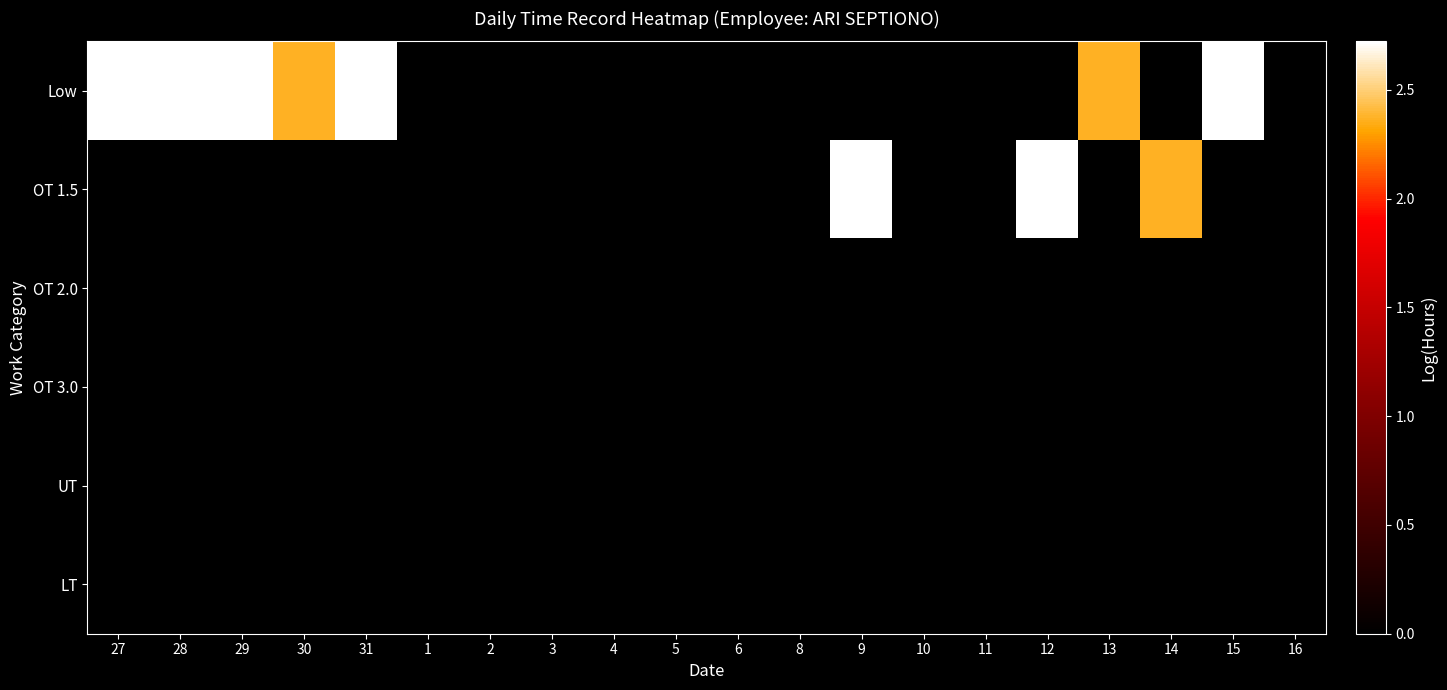

Reading left to right, list all the values displayed in this chart.

Low: 27=2.7	28=2.7	29=2.7	30=2.4	31=2.7	1=0.0	2=0.0	3=0.0	4=0.0	5=0.0	6=0.0	8=0.0	9=0.0	10=0.0	11=0.0	12=0.0	13=2.4	14=0.0	15=2.7	16=0.0
OT 1.5: 27=0.0	28=0.0	29=0.0	30=0.0	31=0.0	1=0.0	2=0.0	3=0.0	4=0.0	5=0.0	6=0.0	8=0.0	9=2.7	10=0.0	11=0.0	12=2.7	13=0.0	14=2.4	15=0.0	16=0.0
OT 2.0: 27=0.0	28=0.0	29=0.0	30=0.0	31=0.0	1=0.0	2=0.0	3=0.0	4=0.0	5=0.0	6=0.0	8=0.0	9=0.0	10=0.0	11=0.0	12=0.0	13=0.0	14=0.0	15=0.0	16=0.0
OT 3.0: 27=0.0	28=0.0	29=0.0	30=0.0	31=0.0	1=0.0	2=0.0	3=0.0	4=0.0	5=0.0	6=0.0	8=0.0	9=0.0	10=0.0	11=0.0	12=0.0	13=0.0	14=0.0	15=0.0	16=0.0
UT: 27=0.0	28=0.0	29=0.0	30=0.0	31=0.0	1=0.0	2=0.0	3=0.0	4=0.0	5=0.0	6=0.0	8=0.0	9=0.0	10=0.0	11=0.0	12=0.0	13=0.0	14=0.0	15=0.0	16=0.0
LT: 27=0.0	28=0.0	29=0.0	30=0.0	31=0.0	1=0.0	2=0.0	3=0.0	4=0.0	5=0.0	6=0.0	8=0.0	9=0.0	10=0.0	11=0.0	12=0.0	13=0.0	14=0.0	15=0.0	16=0.0